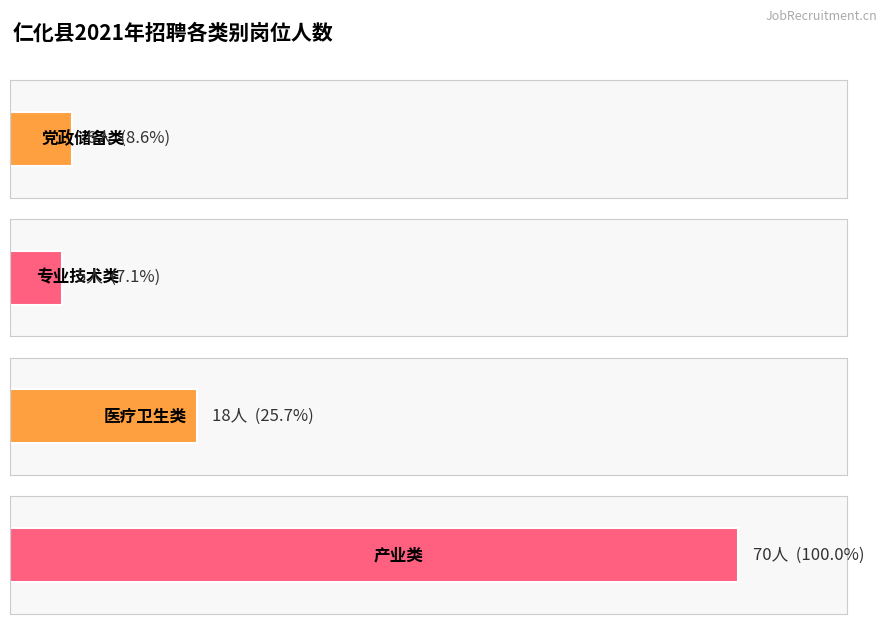

Count the number of data series in this chart.

1